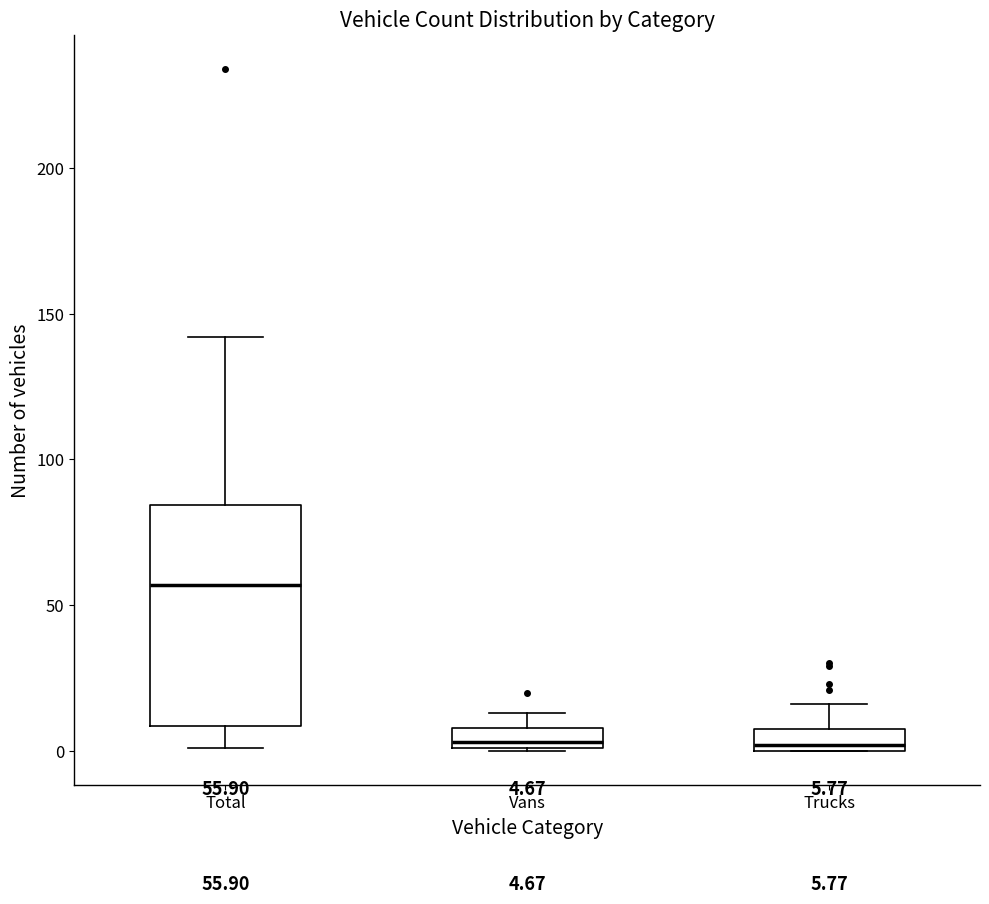

Which box's median line is the highest?

Total